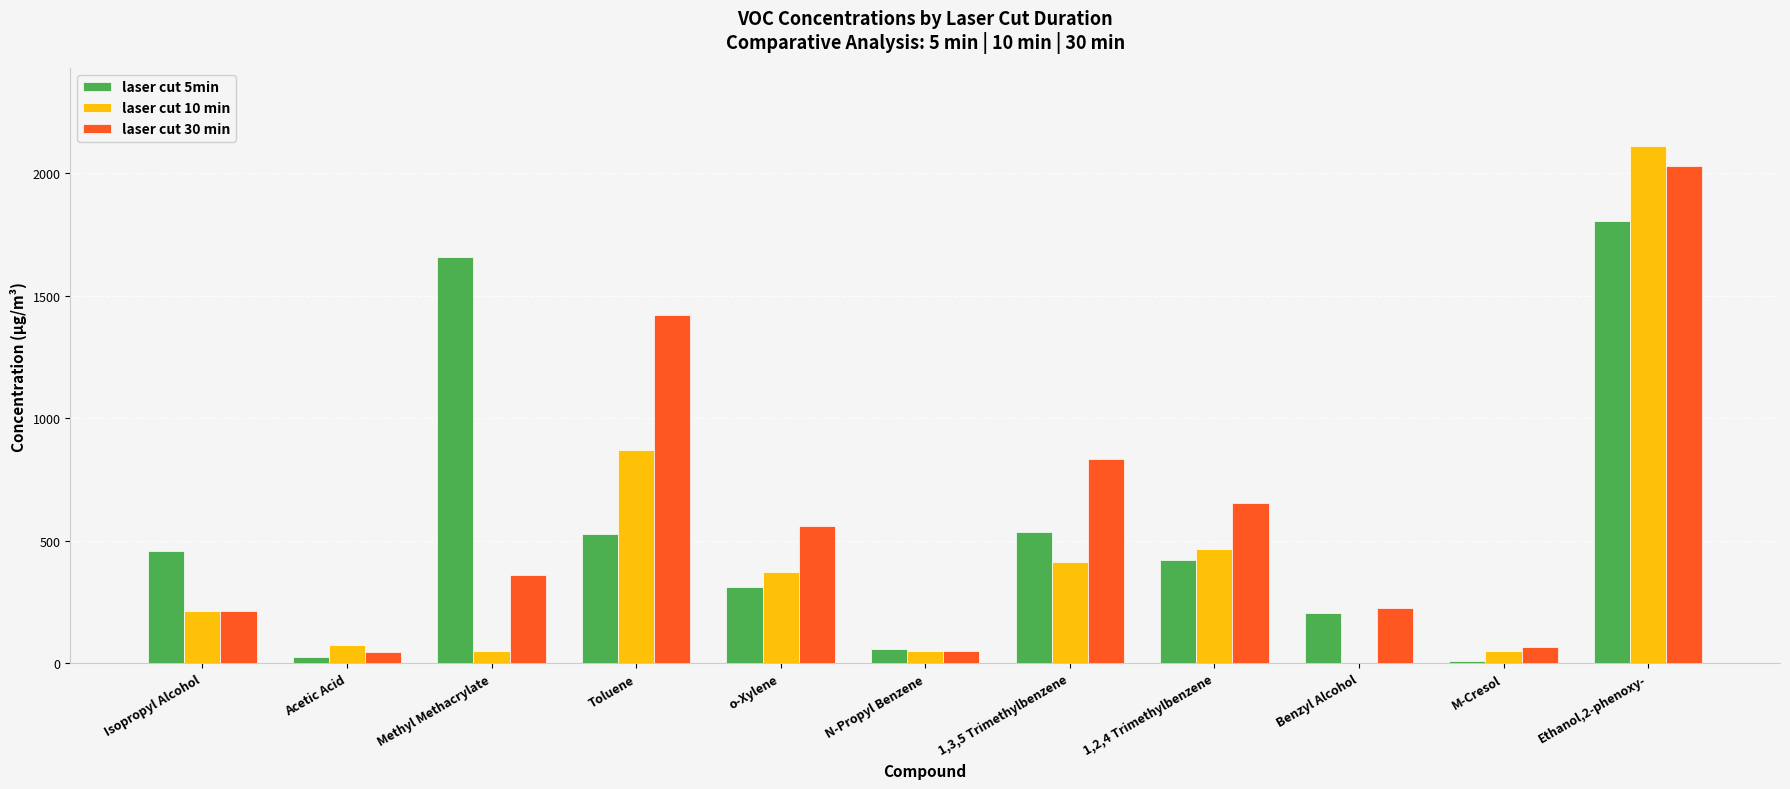

What is the sum of all laser cut 5min values?

6019.4